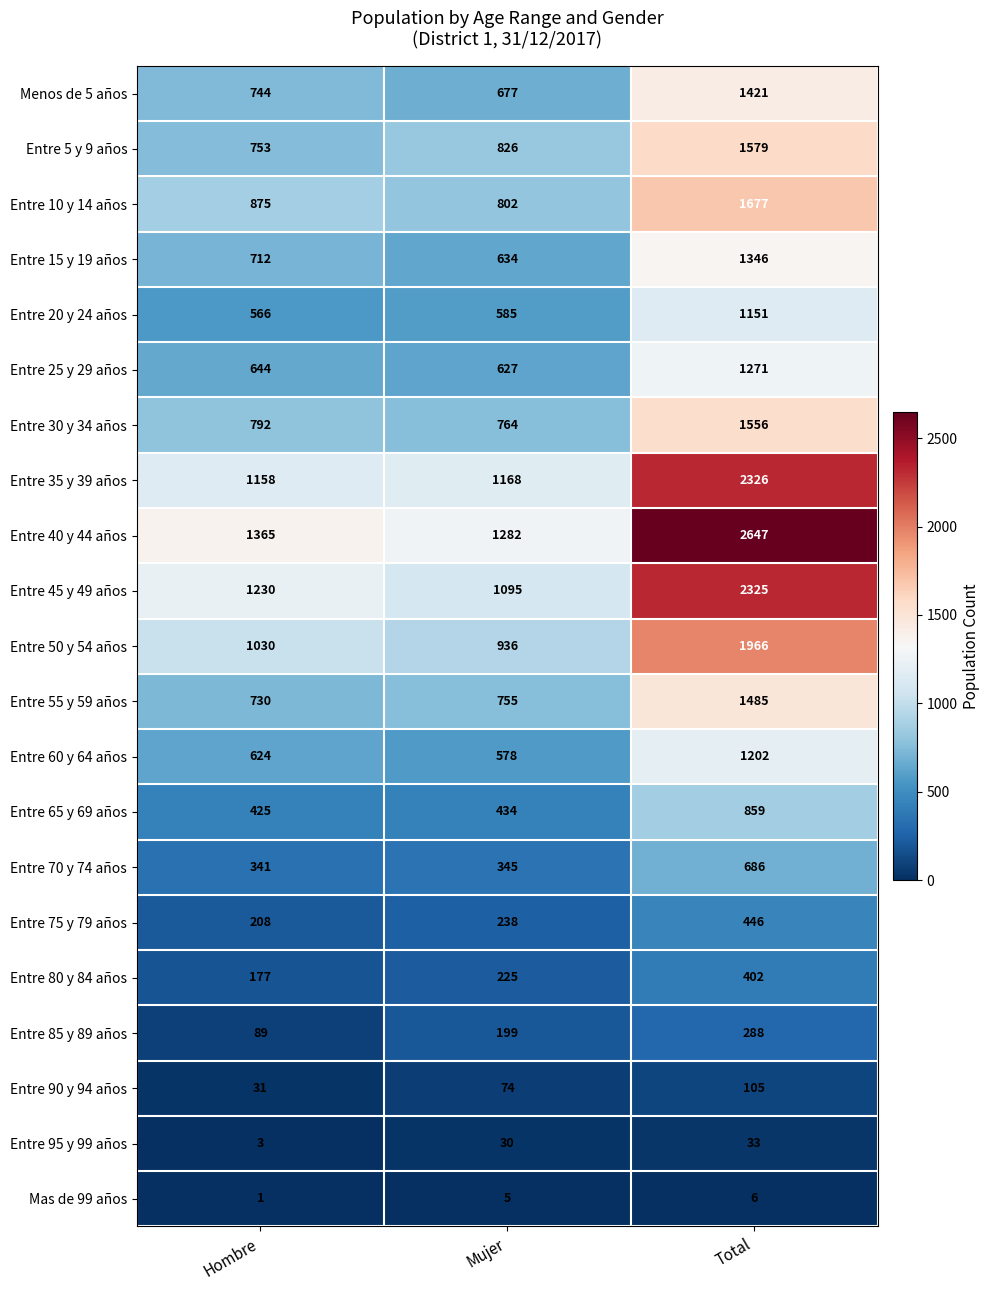

The Entre 5 y 9 años series shows 826 at Mujer. True or false?

True